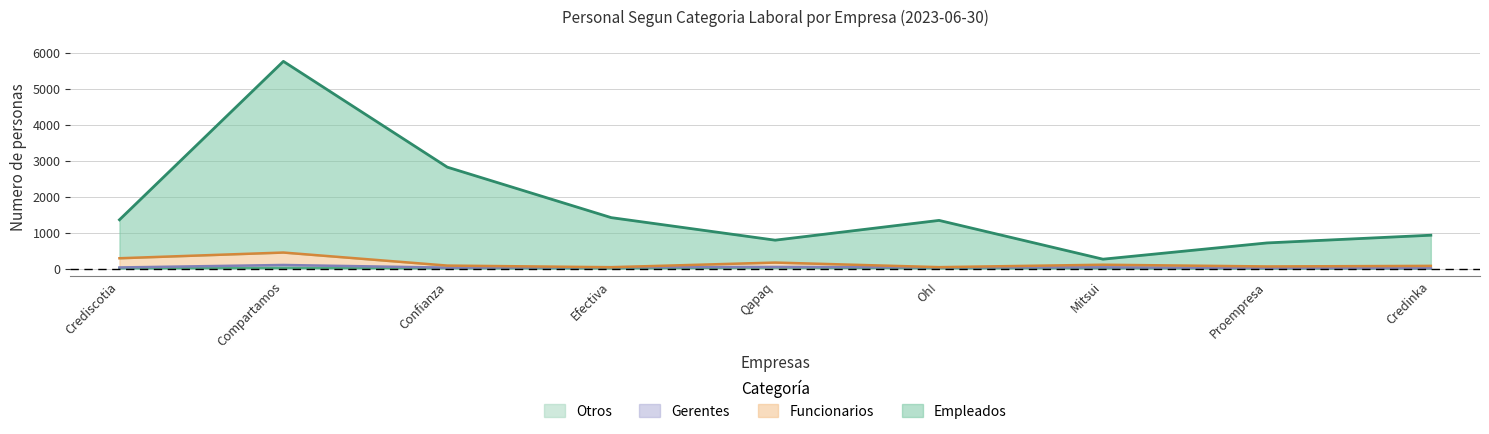

At which category is the sum across all series the highest?

Compartamos